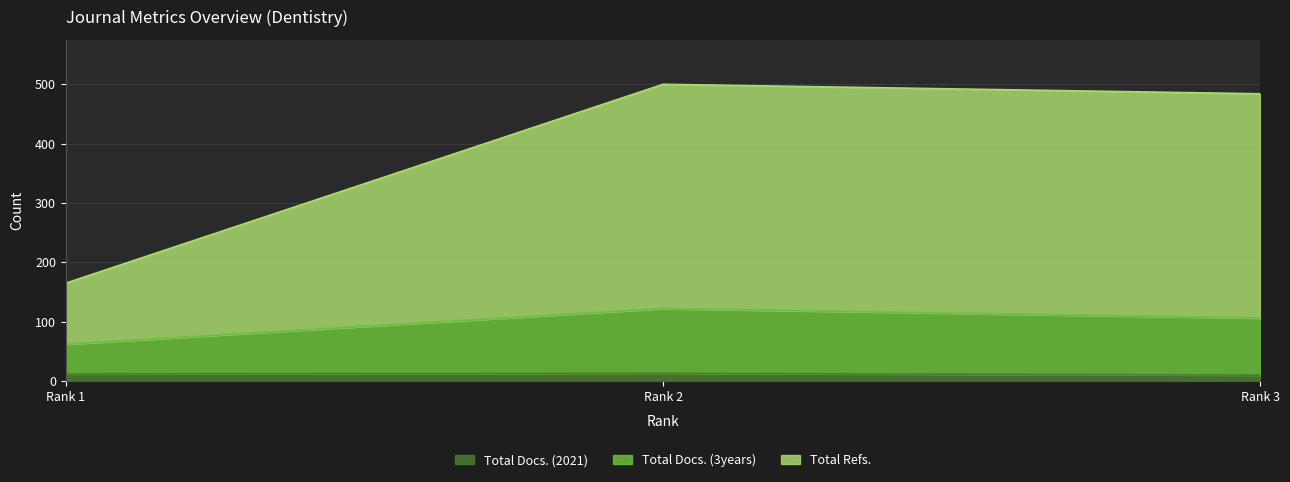

What is the maximum value for Total Refs.?

500